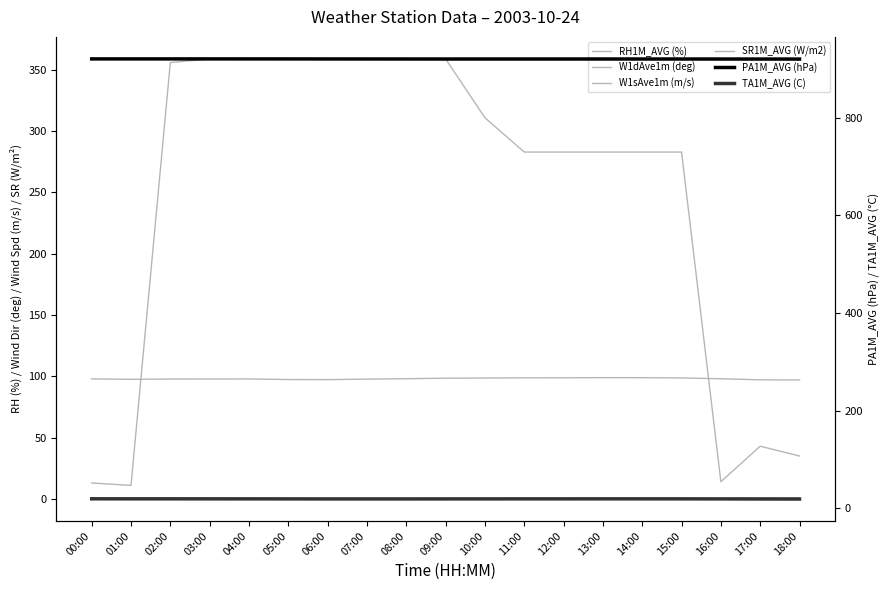

What is the average value of the RH1M_AVG (%) series?

98.0